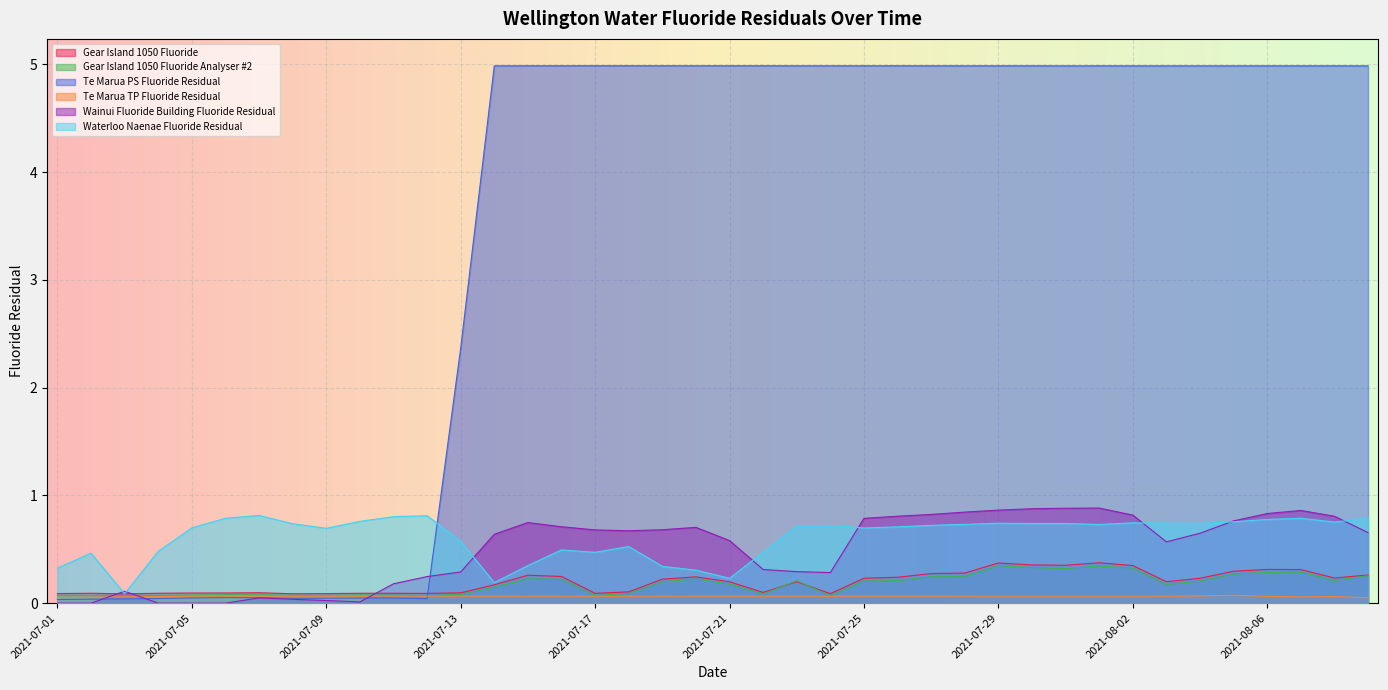

How many data points does each series have?

40